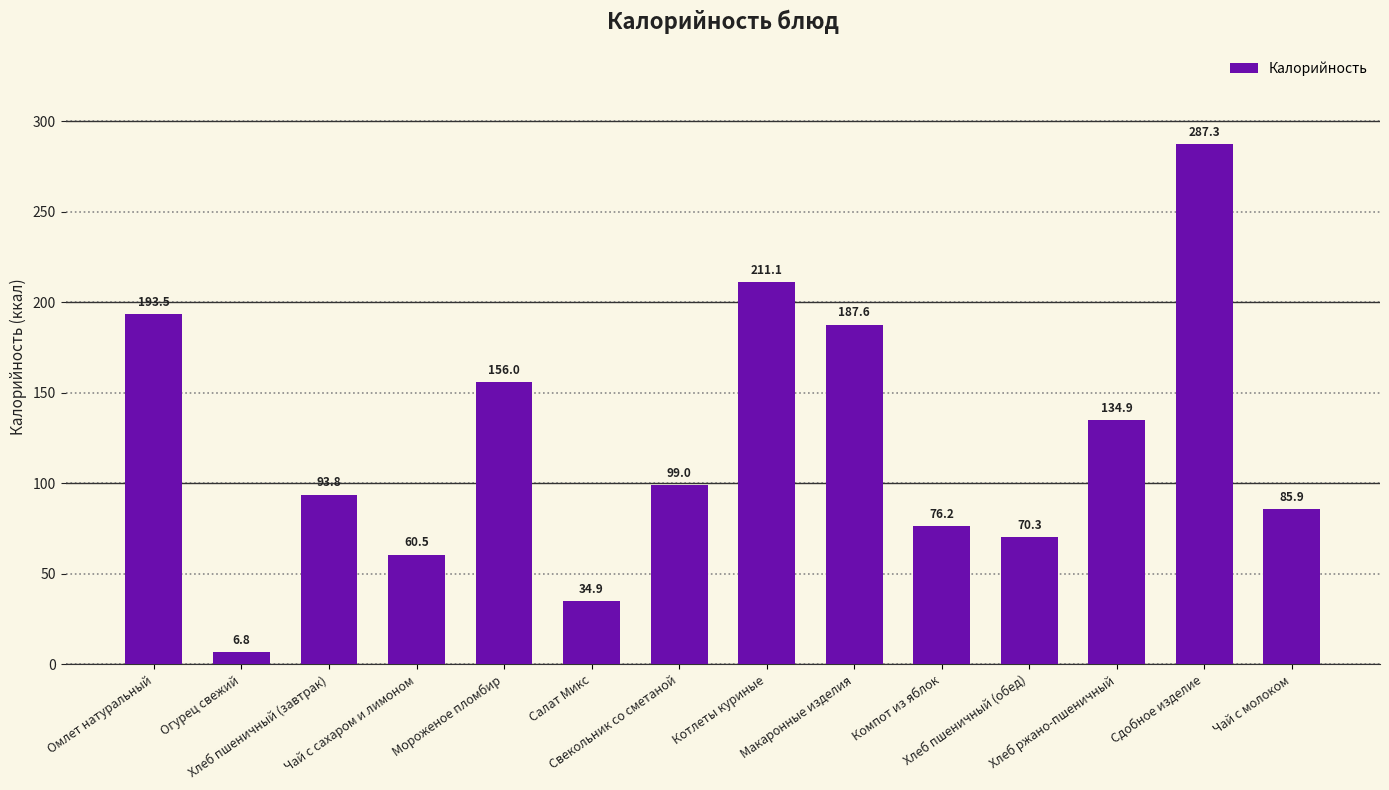

How many values are below 99?

7